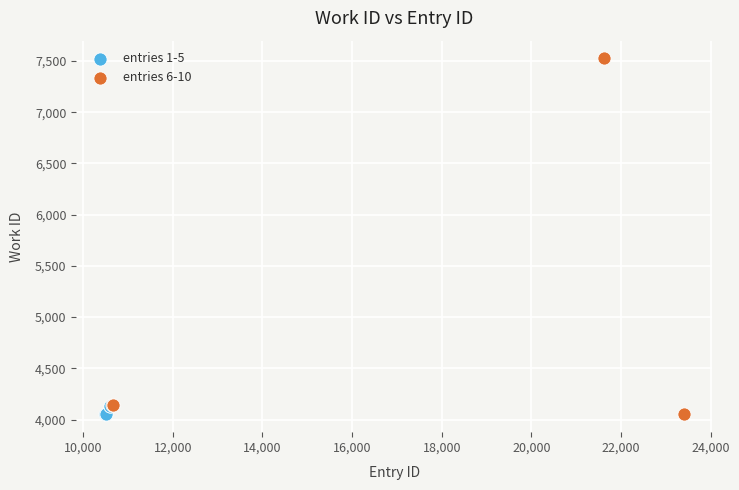

What are all the series names shown in the legend?

entries 1-5, entries 6-10